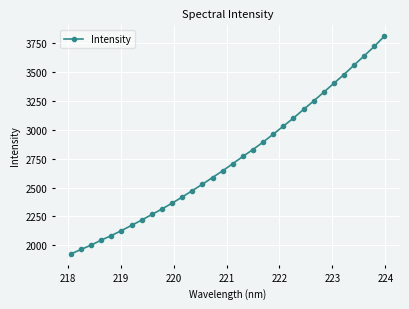

What is the value of the 25th point from the left?

3249.5